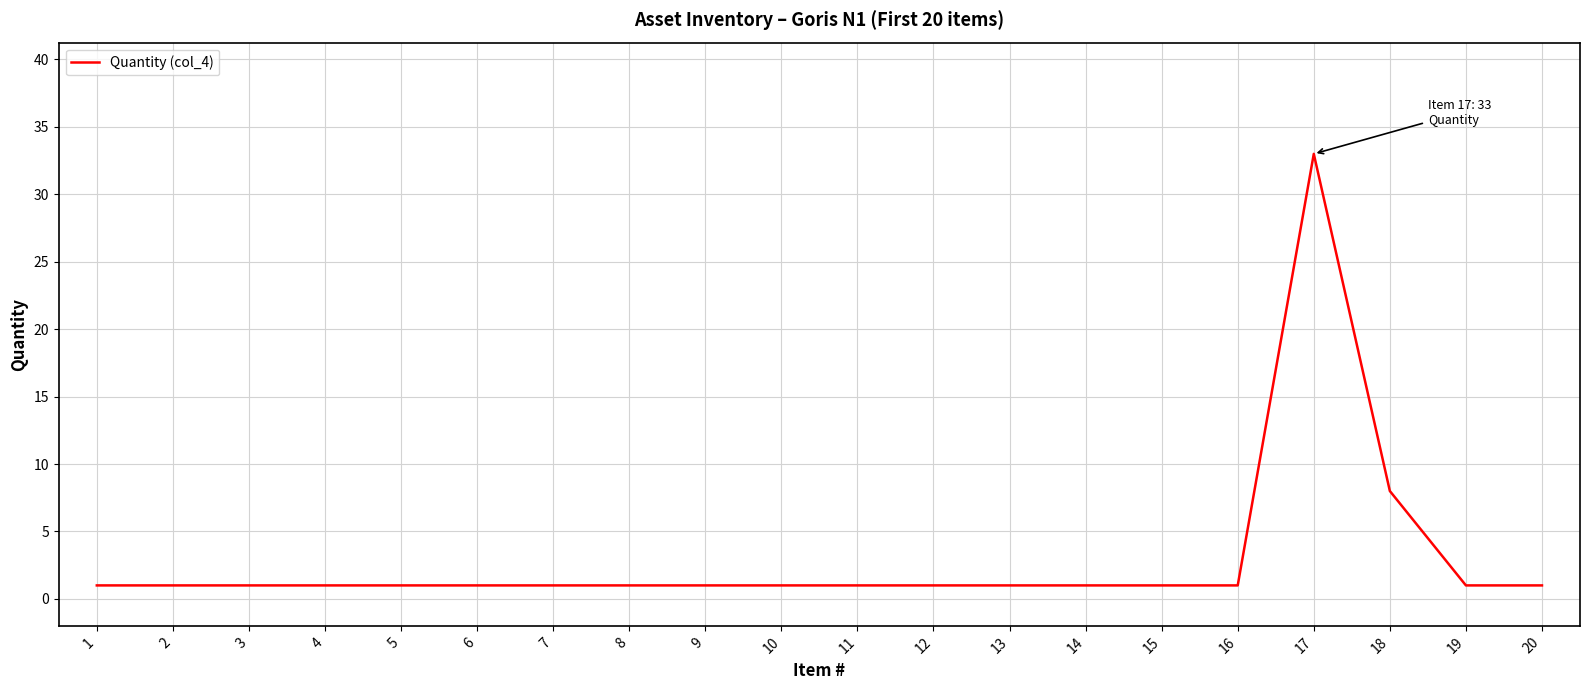

Reading left to right, transcribe all the data shown in this chart.

1	1	1	1	1	1	1	1	1	1	1	1	1	1	1	1	33	8	1	1